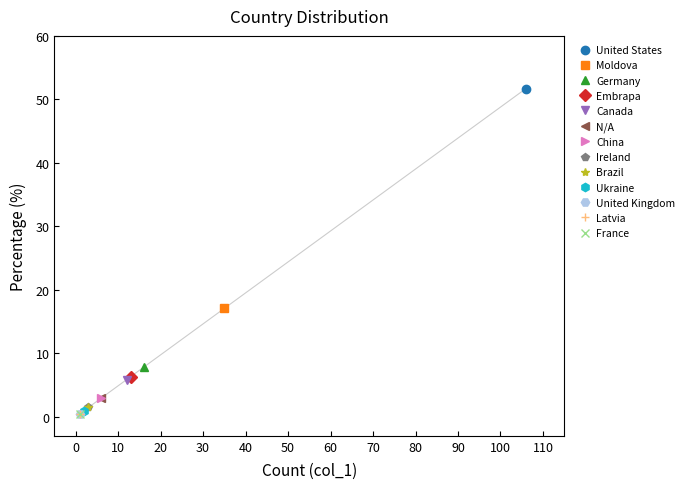

Count the number of values greater than 2.

7